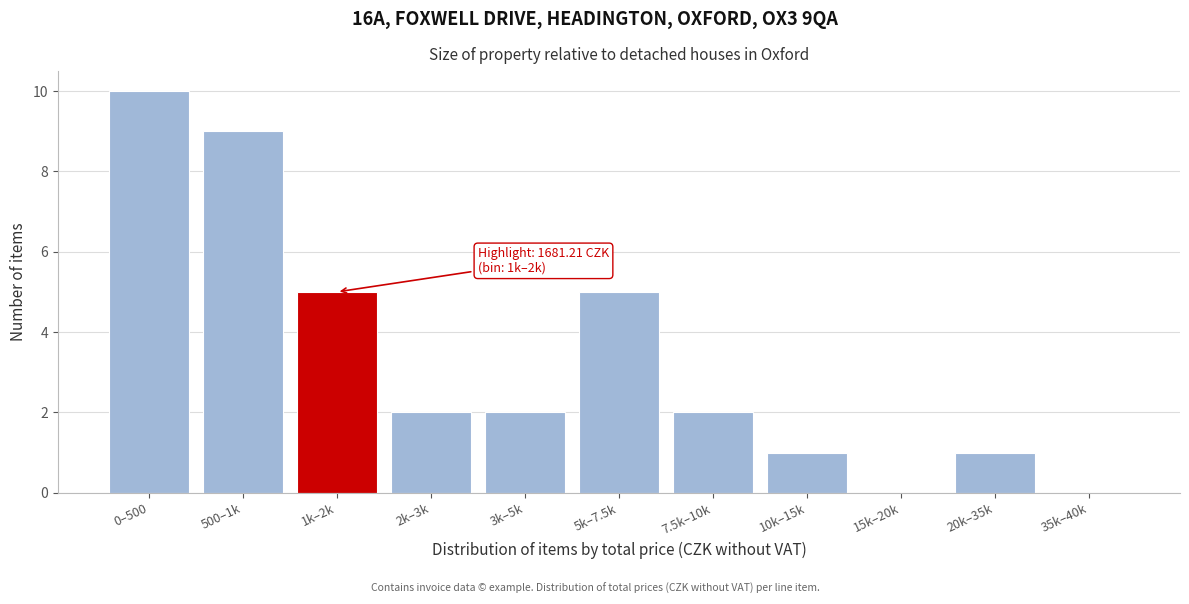

Reading left to right, list all the values displayed in this chart.

0–500=10	500–1k=9	1k–2k=5	2k–3k=2	3k–5k=2	5k–7.5k=5	7.5k–10k=2	10k–15k=1	15k–20k=0	20k–35k=1	35k–40k=0